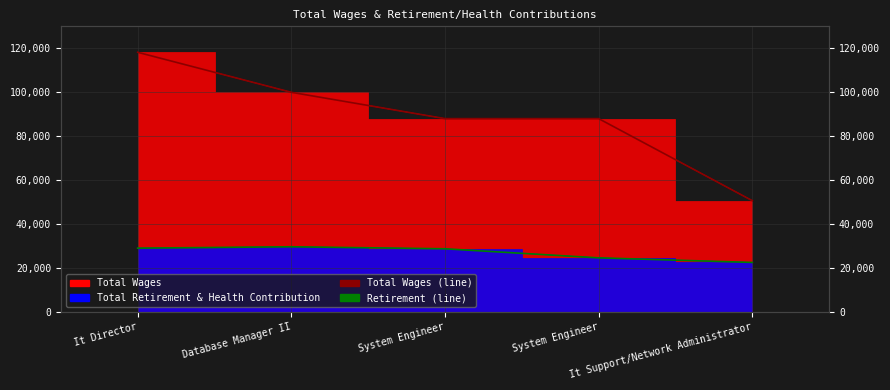

Is it true that Total Wages Line equals 31234 at System Engineer?

False